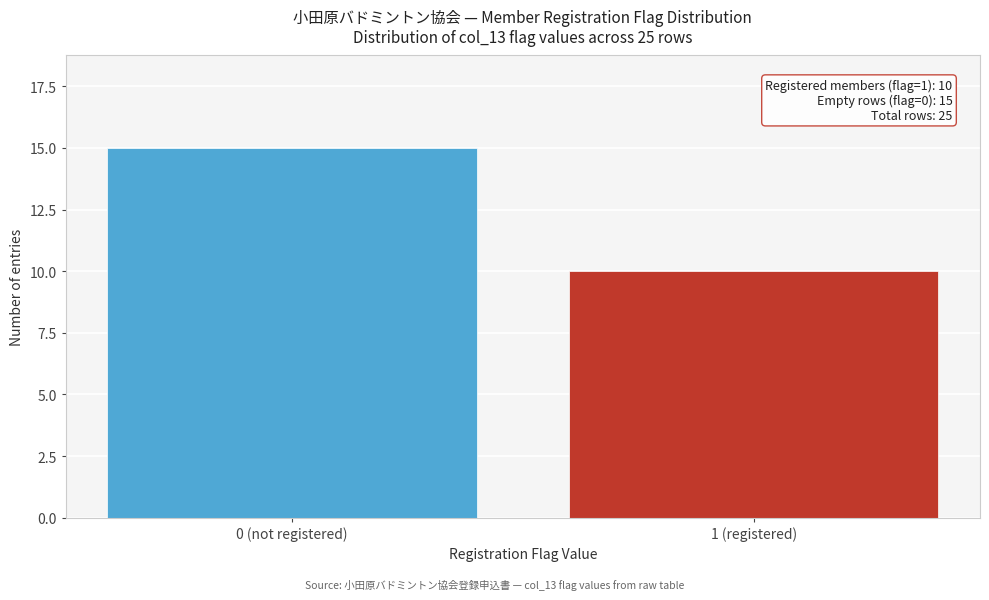

Reading left to right, transcribe all the data shown in this chart.

0 (not registered)=15	1 (registered)=10